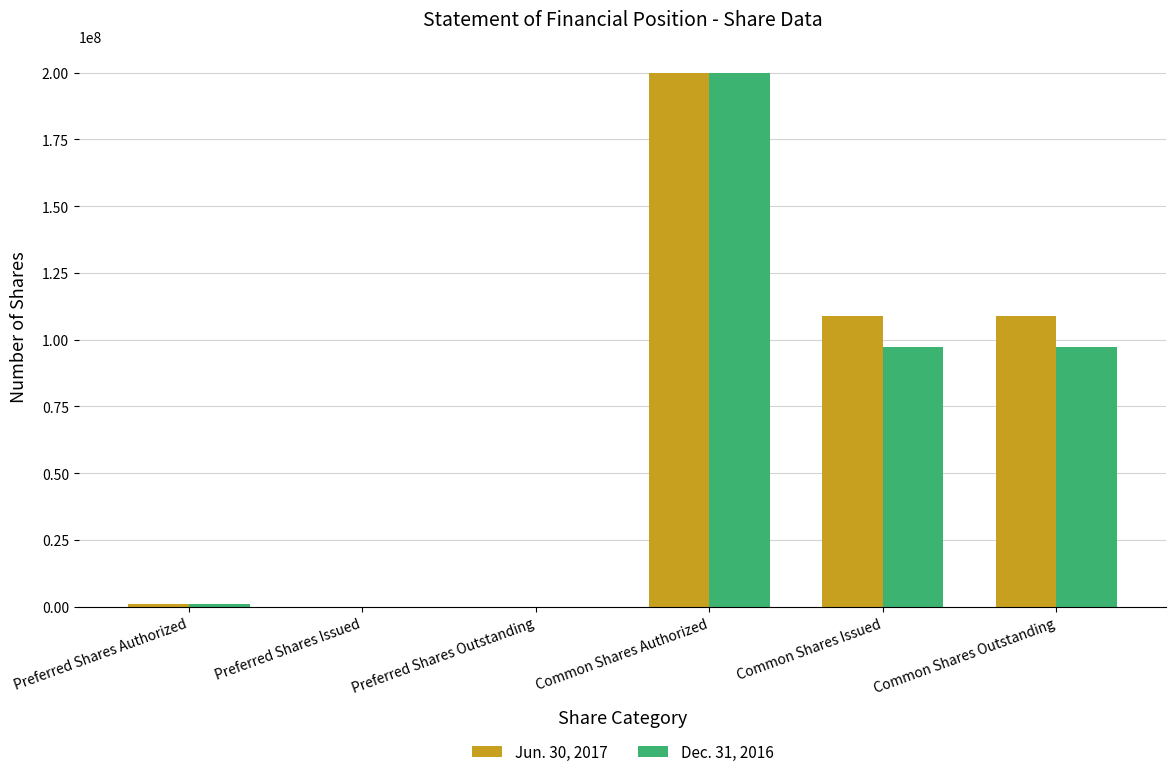

Is the value of Jun. 30, 2017 at Common Shares Authorized greater than the value of Dec. 31, 2016 at Preferred Shares Authorized?

Yes